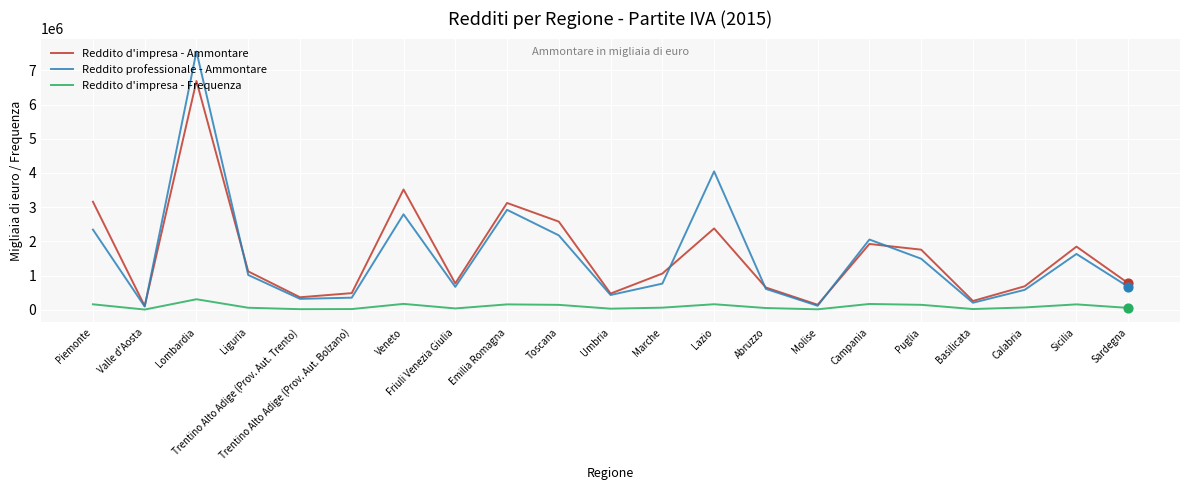

Which series has the widest spread of values?

Reddito professionale - Ammontare